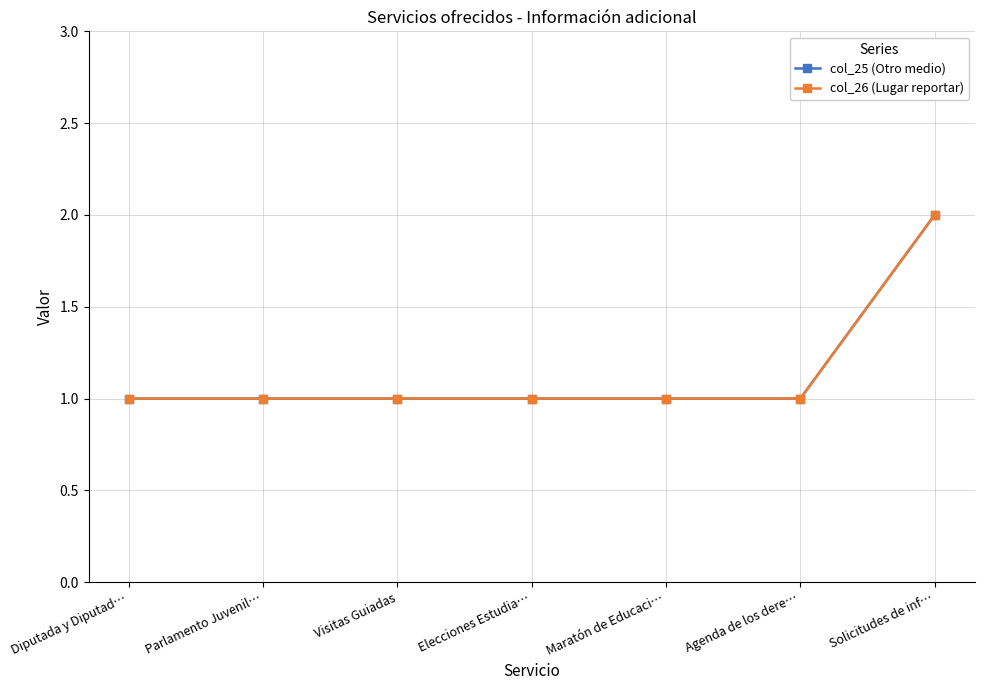

What position from the right is Maratón de Educaci…?

3